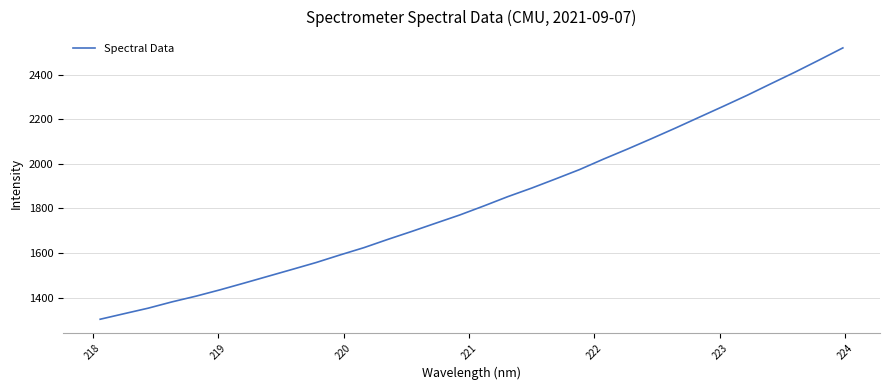

Is this an area chart (filled region under the line)?

No